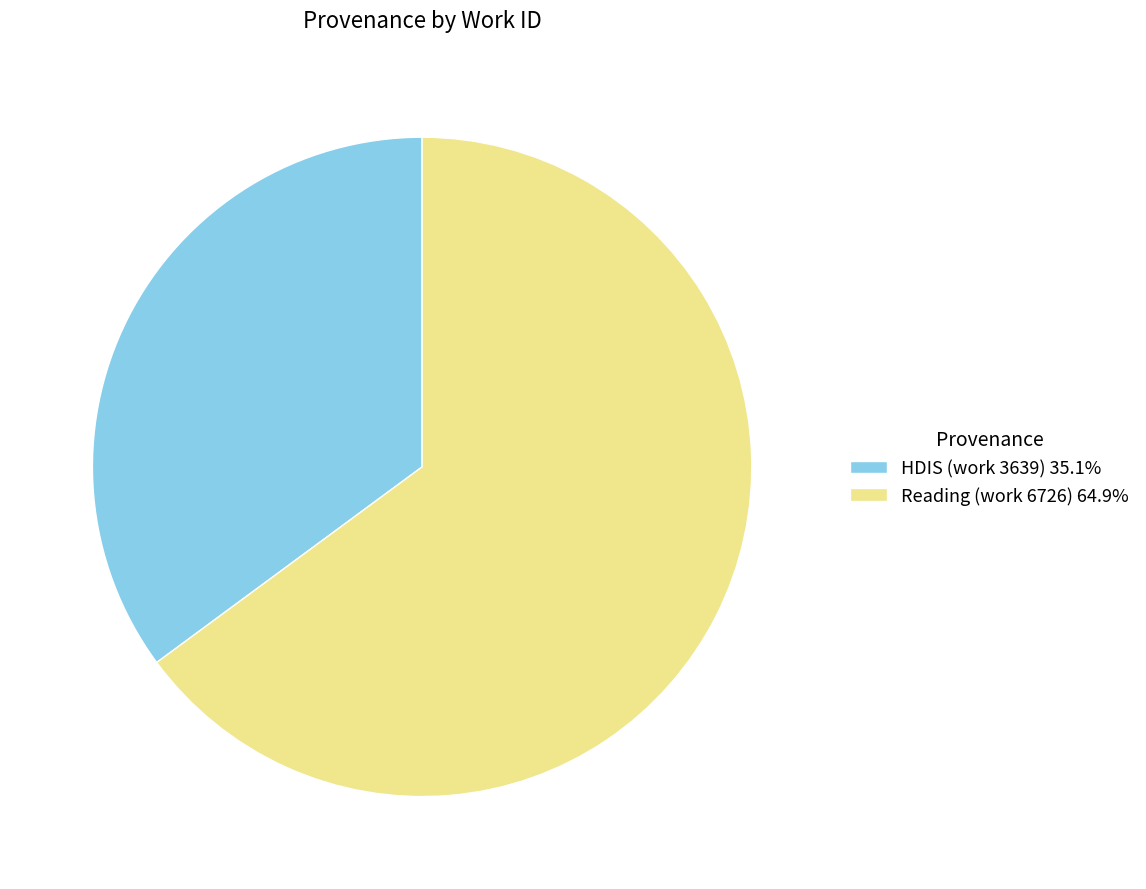

What is the ratio of the value at HDIS (work 3639) 35.1% to the value at Reading (work 6726) 64.9%?

0.5